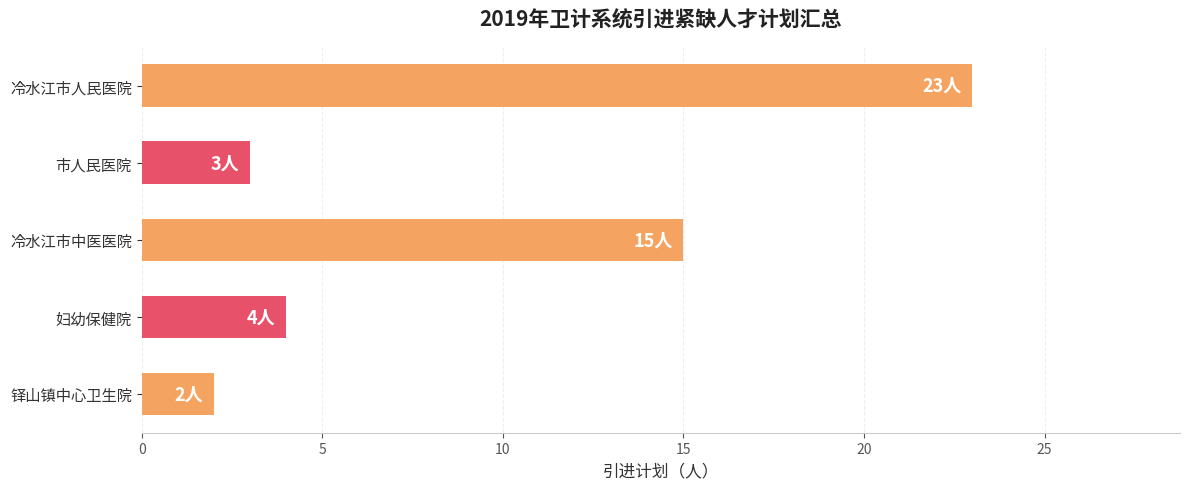

Reading bottom to top, what are all the values shown in this chart?

2	4	15	3	23